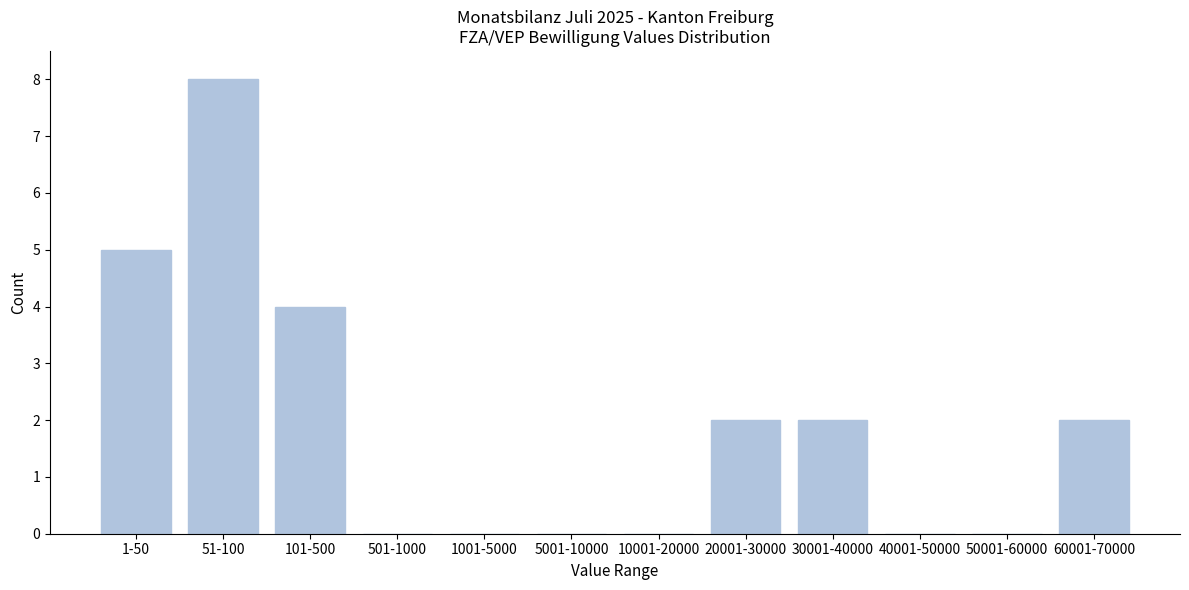

Reading left to right, what are all the values shown in this chart?

1-50=5	51-100=8	101-500=4	501-1000=0	1001-5000=0	5001-10000=0	10001-20000=0	20001-30000=2	30001-40000=2	40001-50000=0	50001-60000=0	60001-70000=2